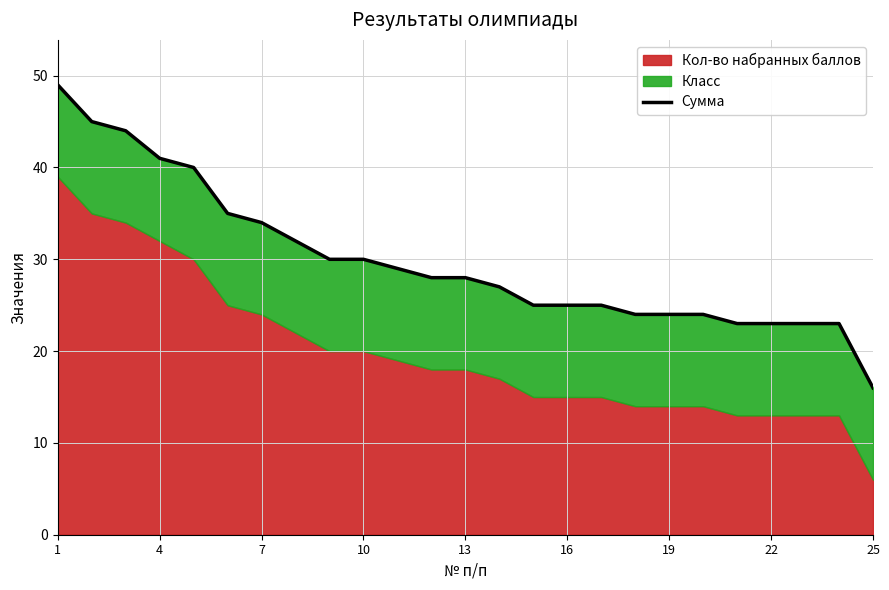

Reading left to right, what are all the values shown in this chart?

49	45	44	41	40	35	34	32	30	30	29	28	28	27	25	25	25	24	24	24	23	23	23	23	16